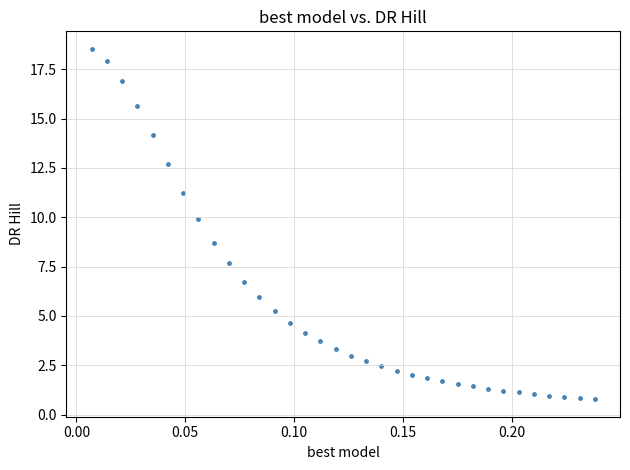

What is the range of Y values (max minus min)?

17.7